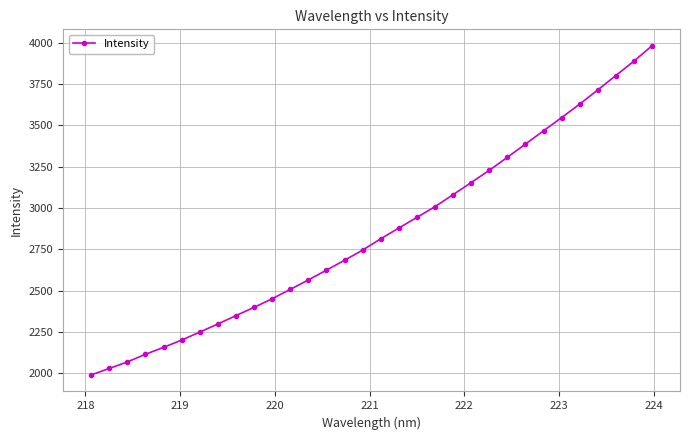

True or false: the data has more than 2 interior local peaks.

False